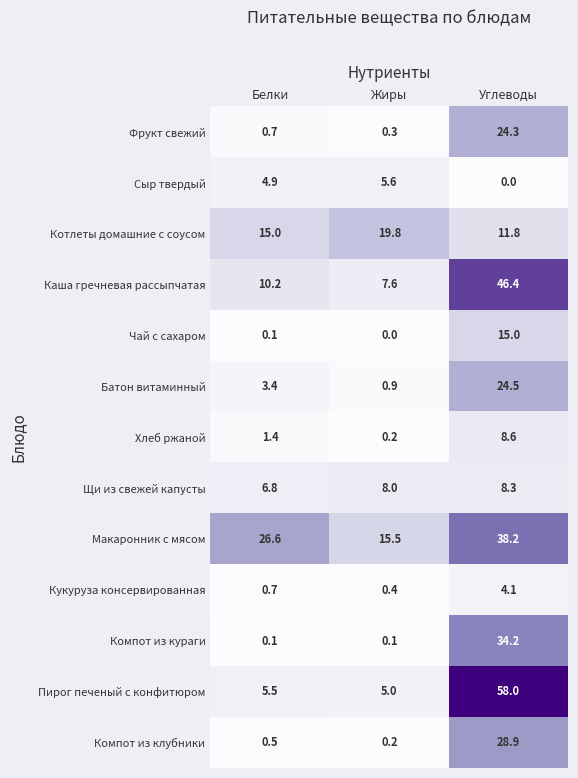

What is the sum of all Батон витаминный values?

28.8